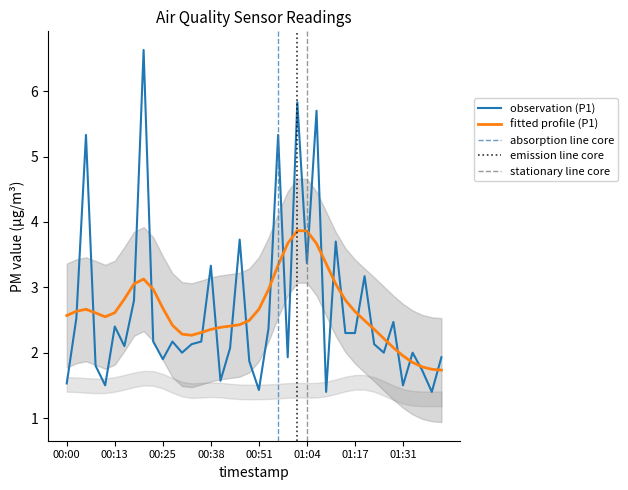

Reading right to left, transcribe all the data shown in this chart.

1.9	1.4	1.7	2.0	1.5	2.5	2.0	2.1	3.2	2.3	2.3	3.7	1.4	5.7	3.4	5.8	1.9	5.3	2.4	1.4	1.9	3.7	2.1	1.6	3.3	2.2	2.1	2.0	2.2	1.9	2.2	6.6	2.8	2.1	2.4	1.5	1.8	5.3	2.5	1.5